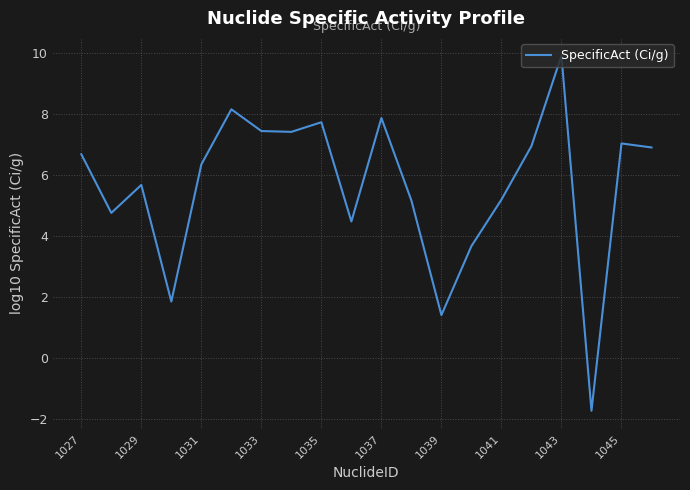

How many lines are shown in the chart?

1